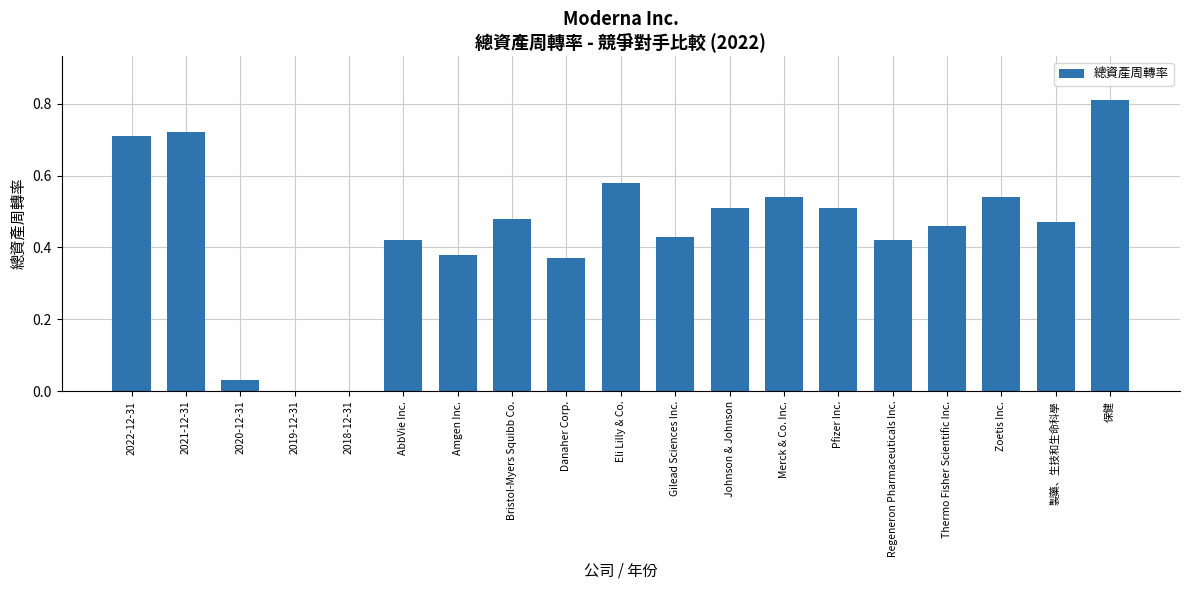

At which category does the chart reach its peak across all series?

保健